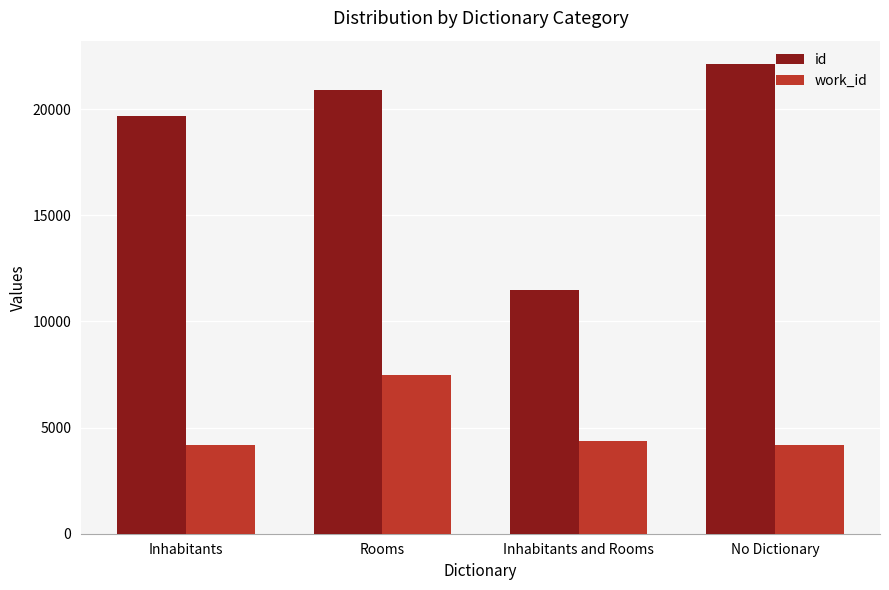

What is the sum of the work_id values at No Dictionary and Rooms?

11635